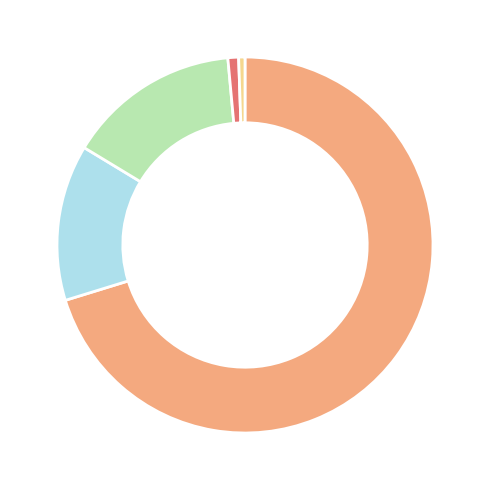

Does any single category account for the majority?

Yes